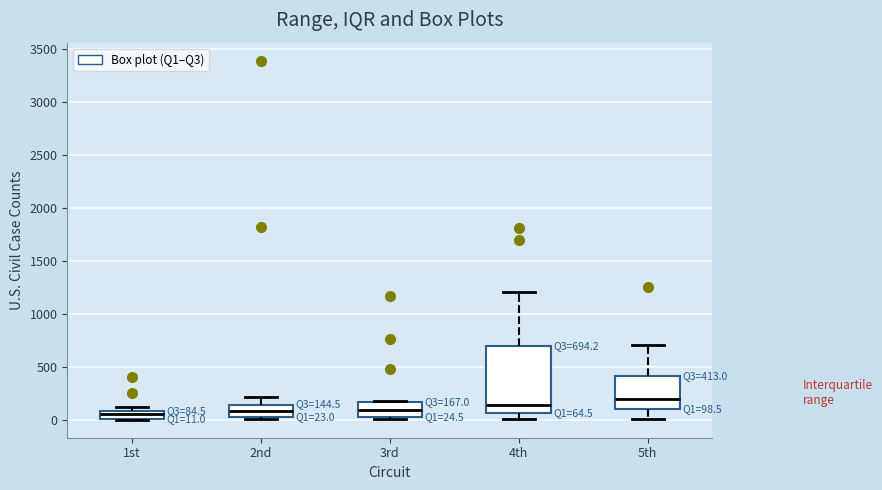

Comparing the boxes themselves (not the whiskers), which one is the tallest?

4th